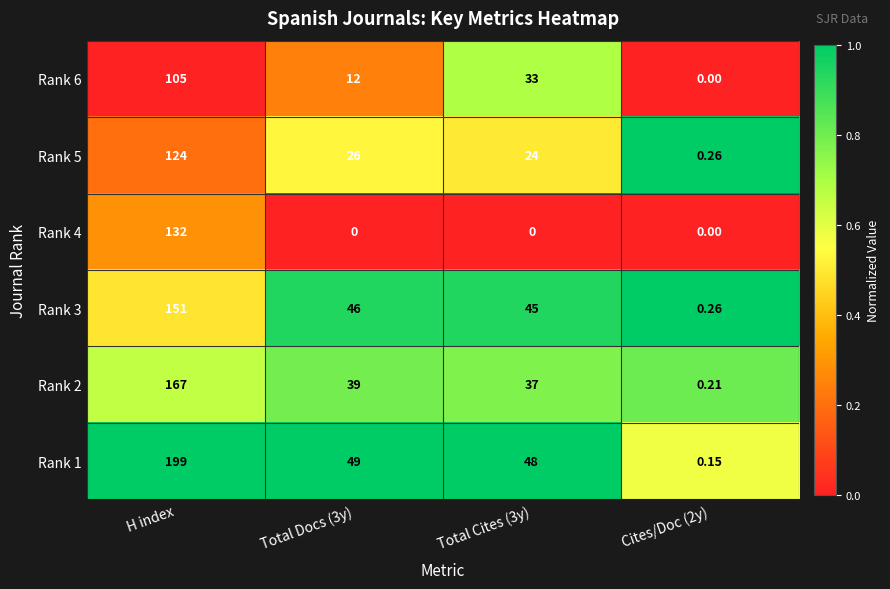

List the series in order of their peak value, lowest first.

Rank 6, Rank 5, Rank 4, Rank 3, Rank 2, Rank 1